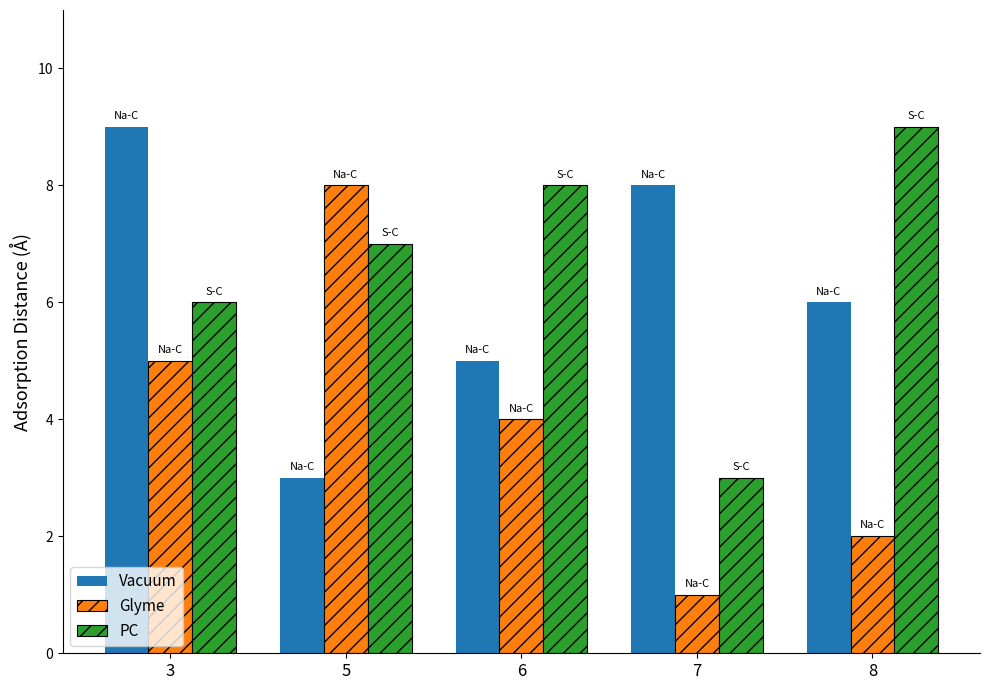

Which label corresponds to the smallest value in the chart?

7